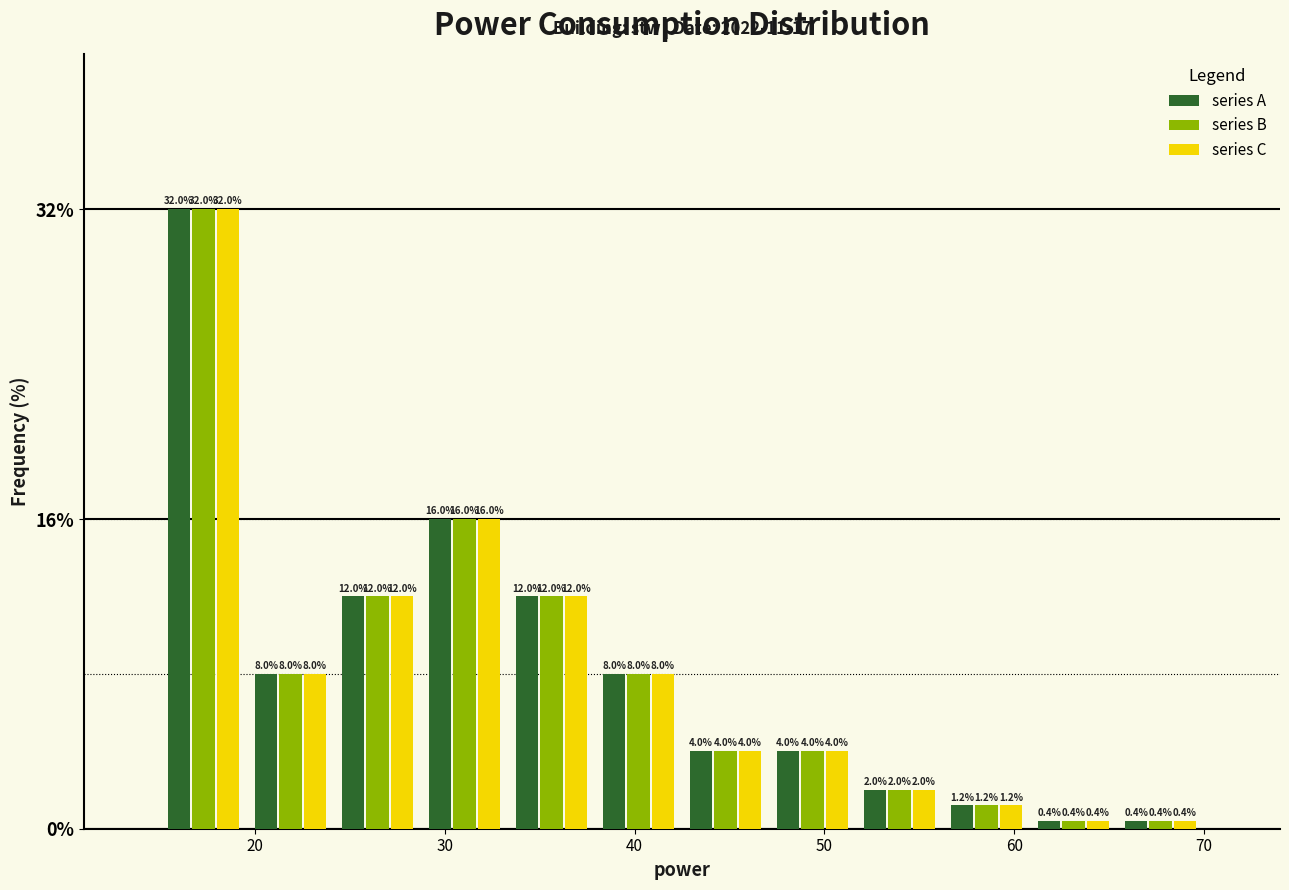

In the series B series, which range on the x-axis has the tallest bar?

15 to 20